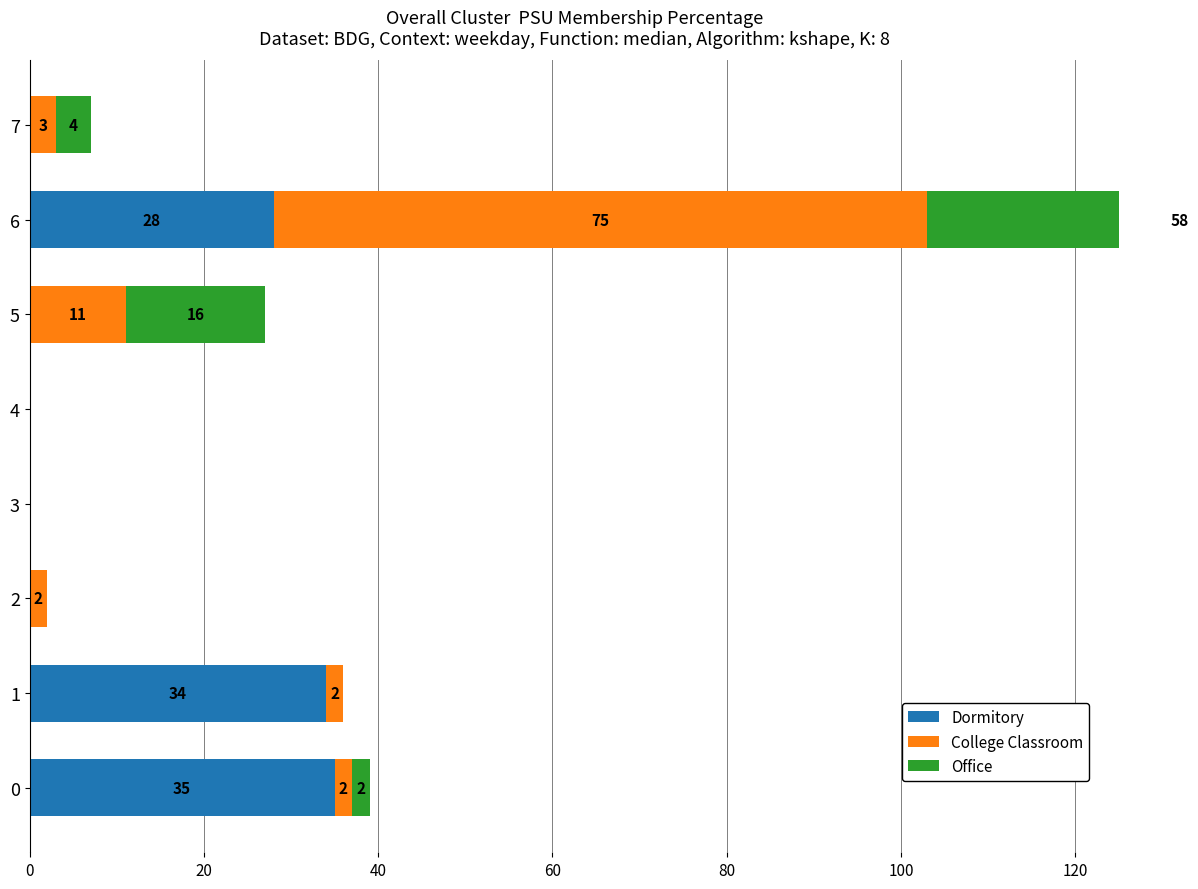

What is the difference between the second highest and minimum values in the College Classroom series?

11